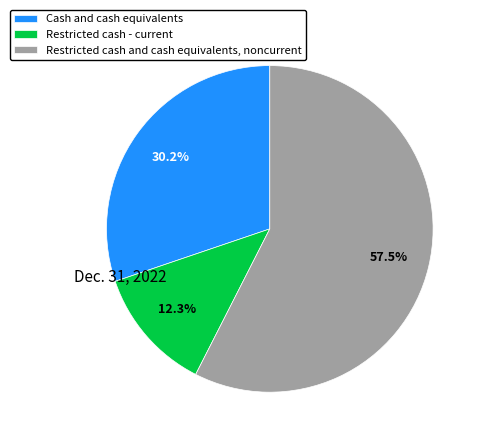

To the nearest percent, what portion does Restricted cash - current represent?

12%